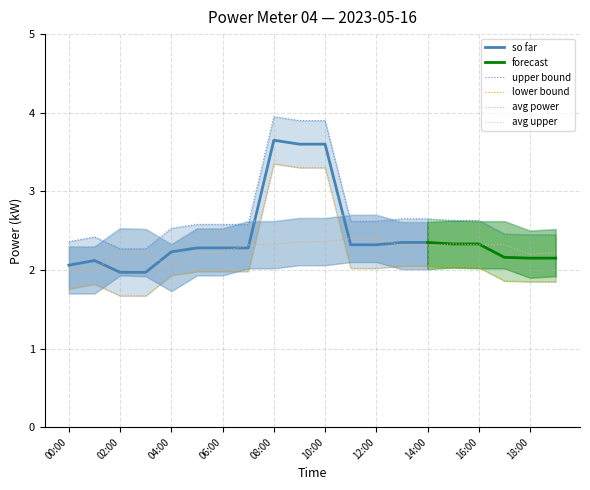

True or false: power_main_upper has a value of 2.5 at 03:00.

True